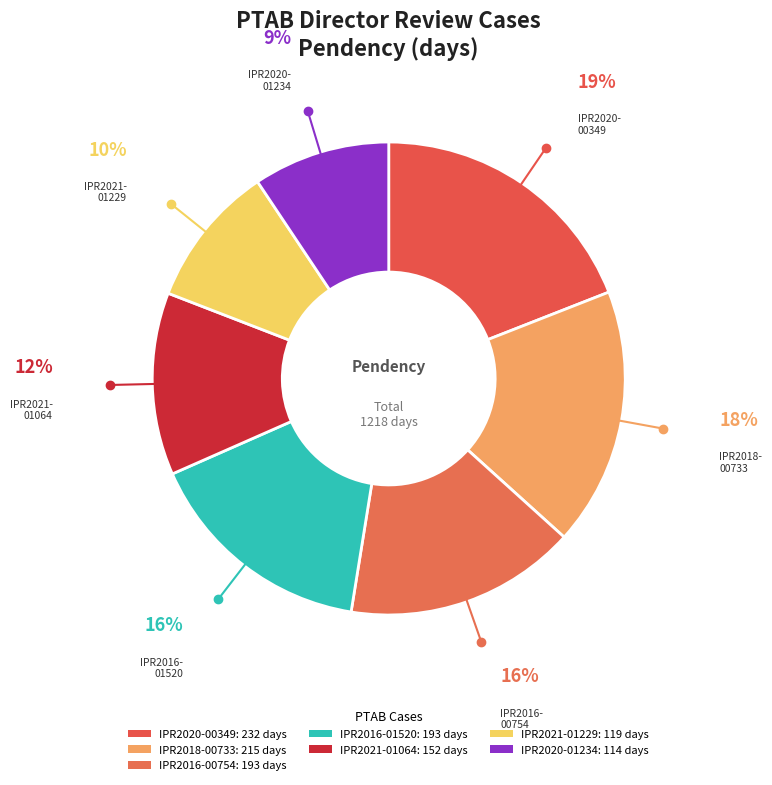

How many slices are in this pie chart?

7